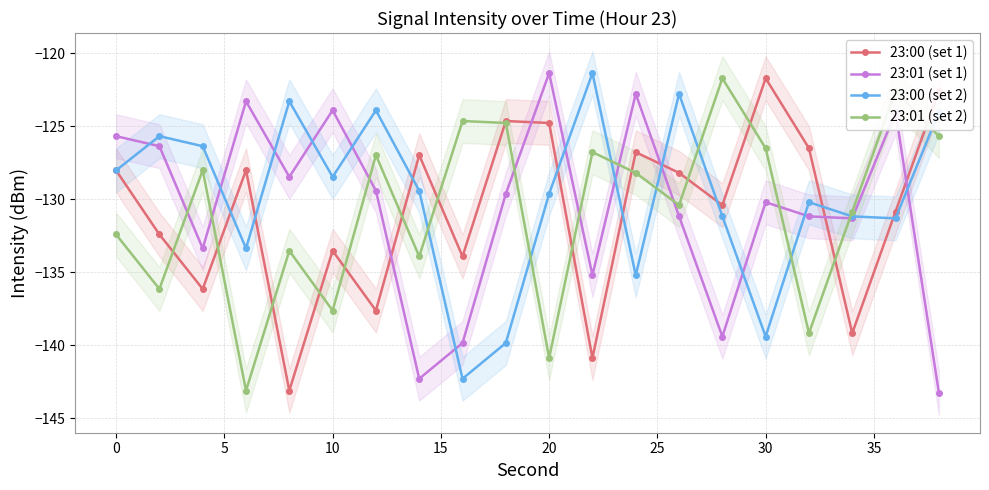

How many interior local peaks does the 23:01 (set 1) series have?

6